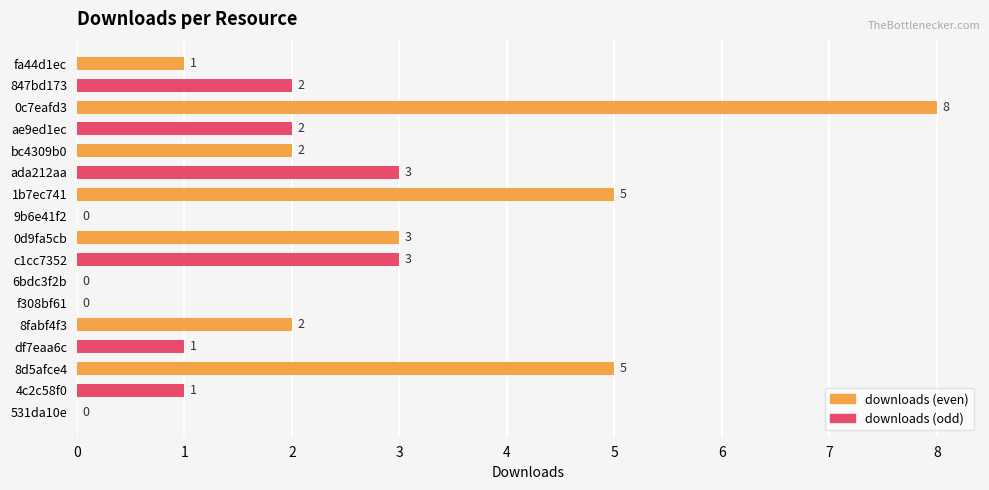

What is the greatest value displayed?

8